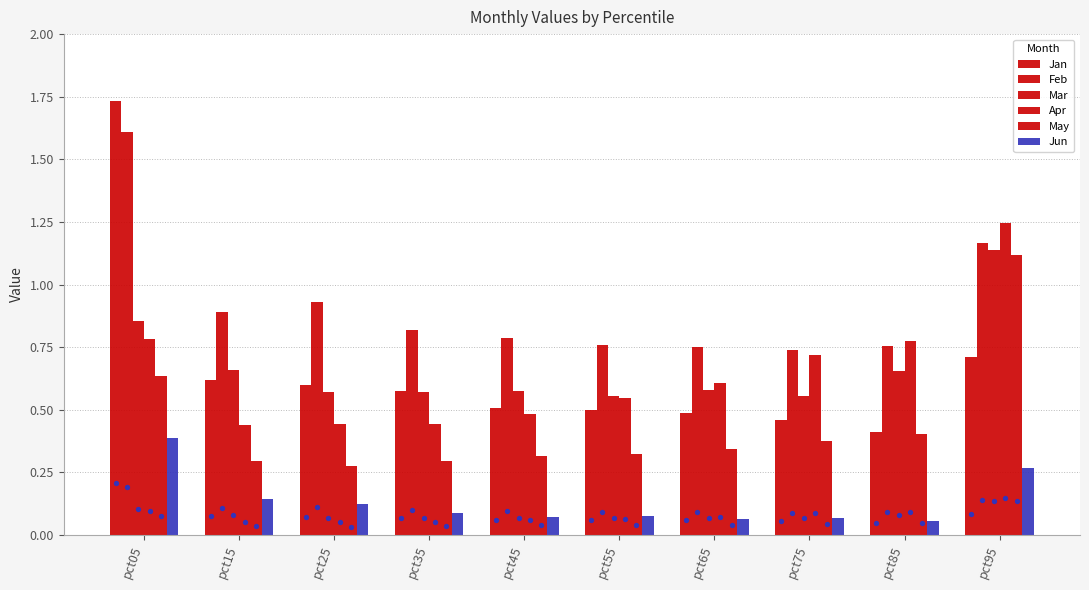

Is the value of Feb at pct95 greater than the value of Jan at pct55?

Yes